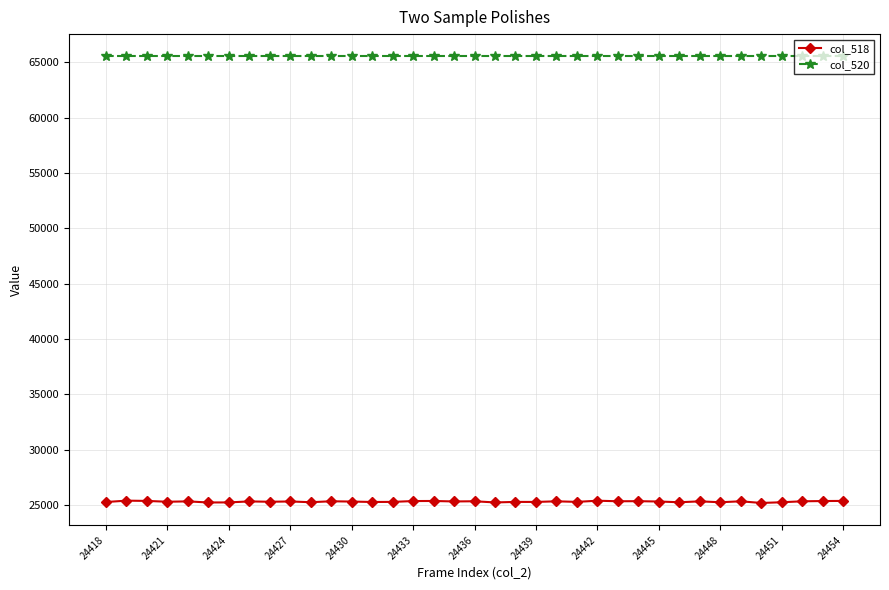

Which series has the widest spread of values?

col_518